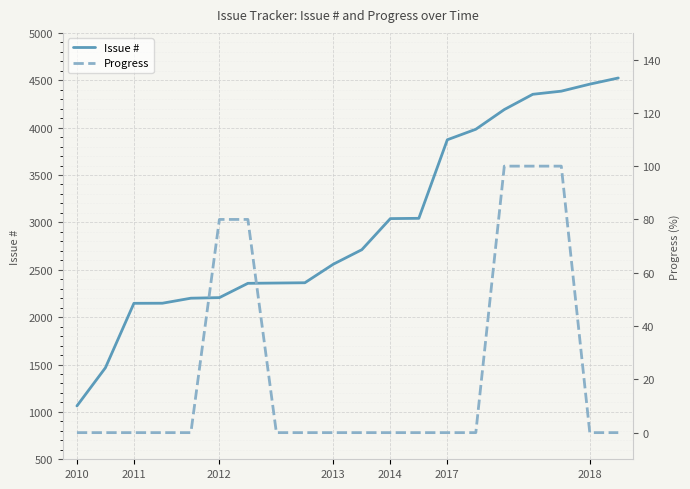

Does the chart display data point markers on the line(s)?

No